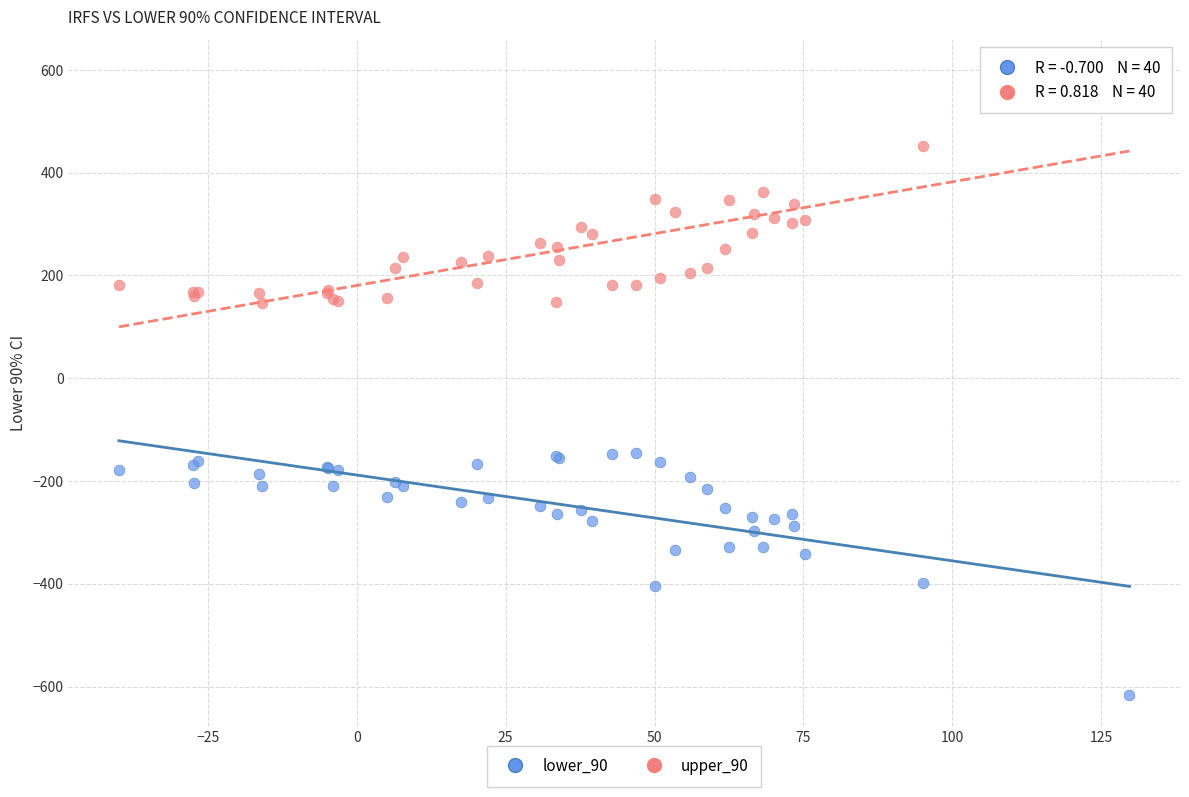

Which series contains the lowest Y value?

lower_90